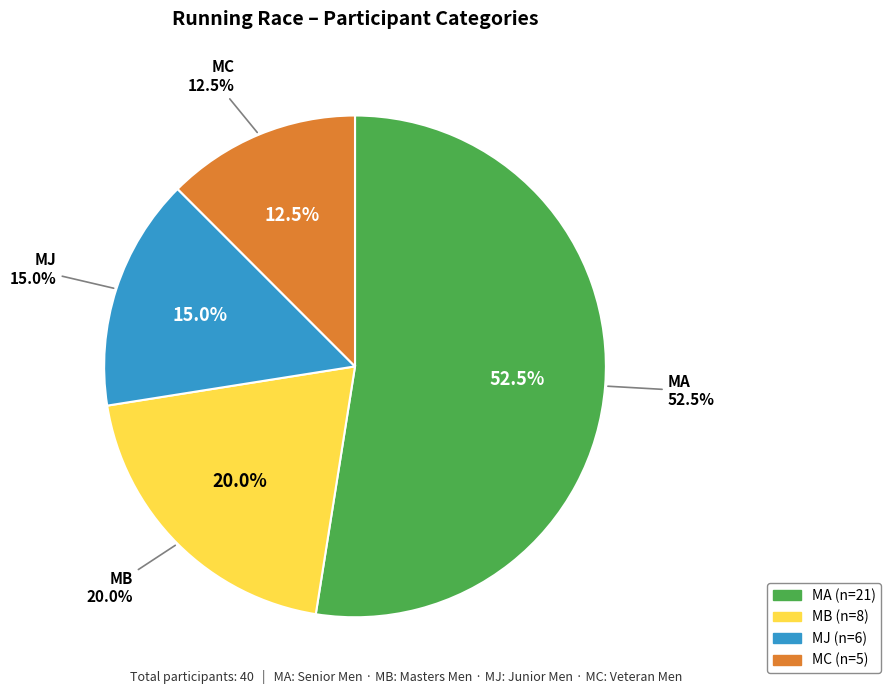

Which slice is the largest?

MA